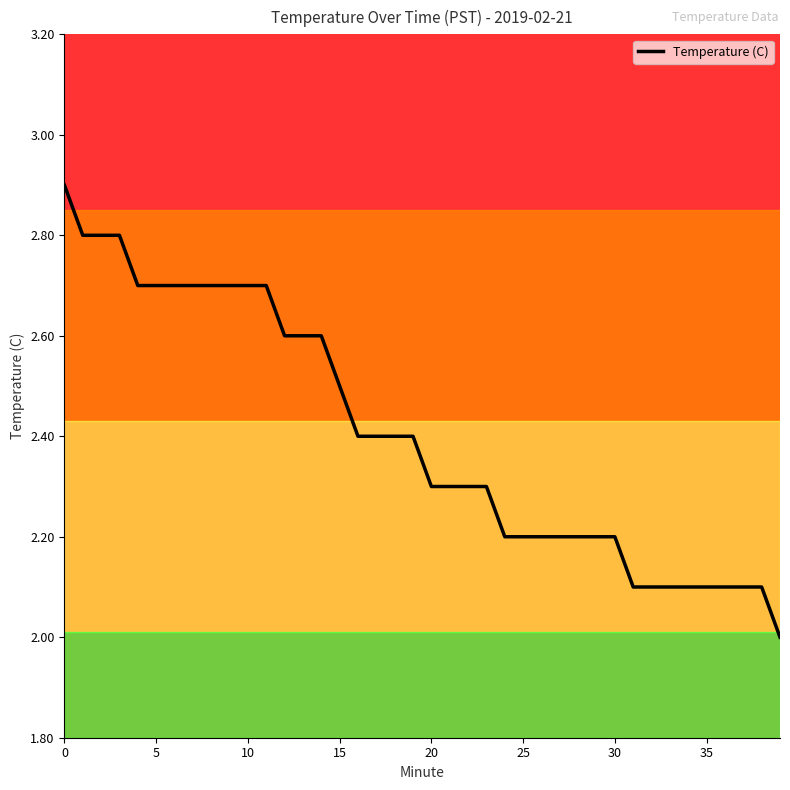

Does the chart display data point markers on the line(s)?

No